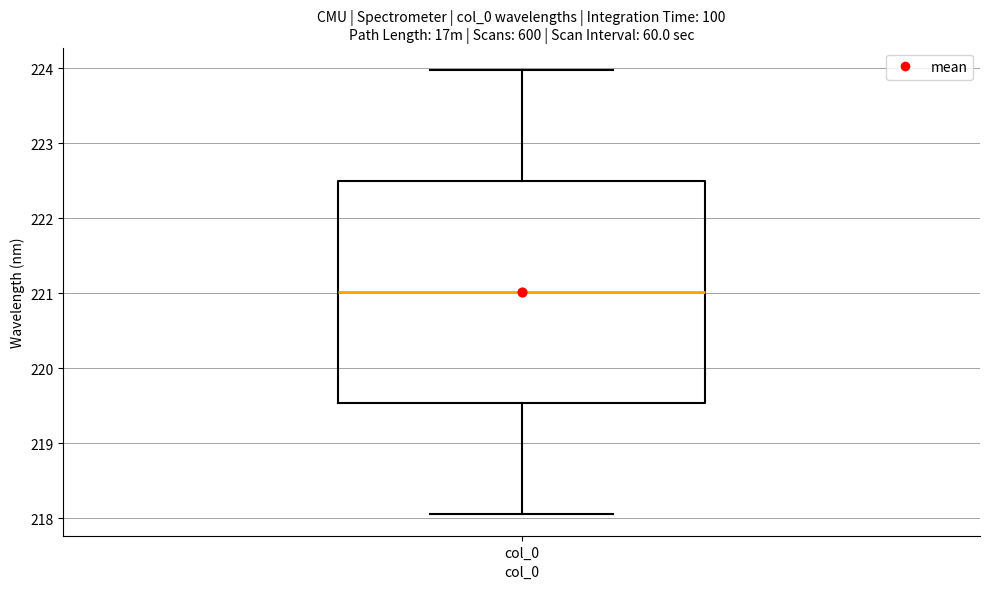

Transcribe this box plot: give where the median line is, the range the box spans, and where the two whiskers end, as read against the y-axis. The values are not printed on the chart, so give them approximately, as read against the axis.

median 221.0, box 219.5 to 222.5, whiskers 218.1 to 224.0